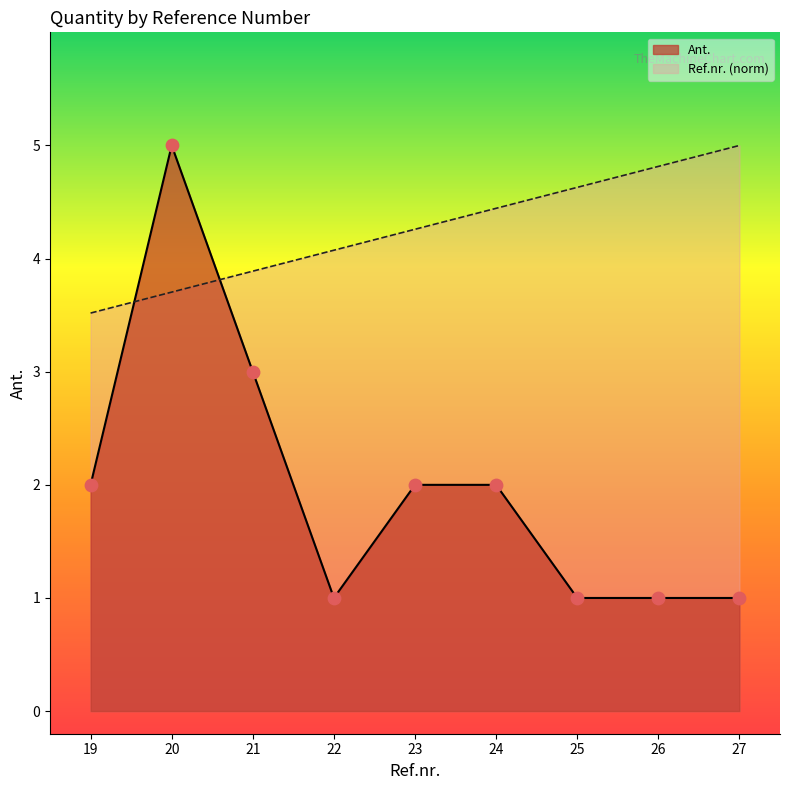

Which series contains the lowest Y value?

Ant.